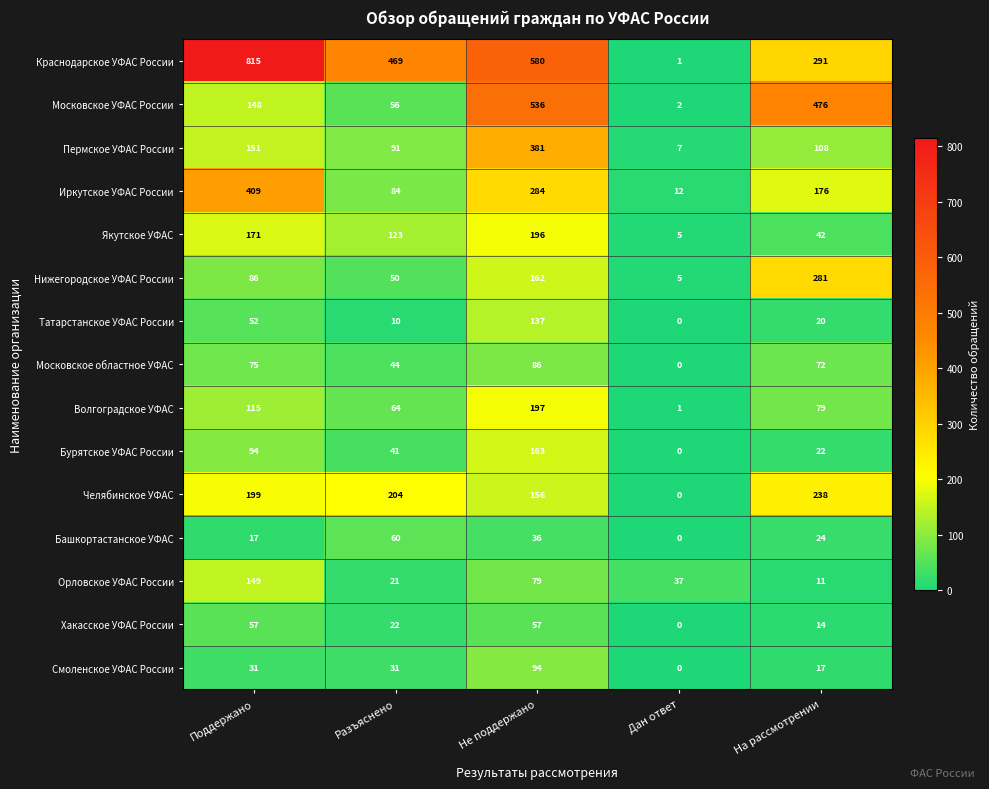

What is the greatest value displayed?

815